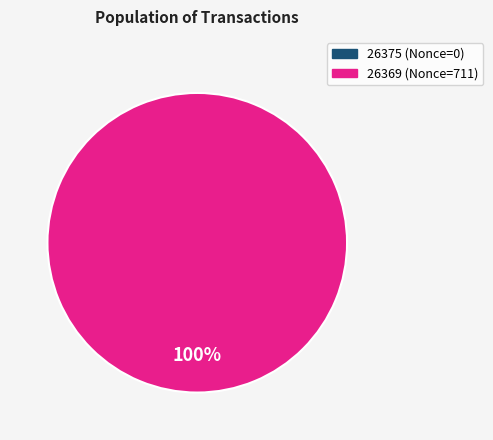

Does any single category account for the majority?

Yes